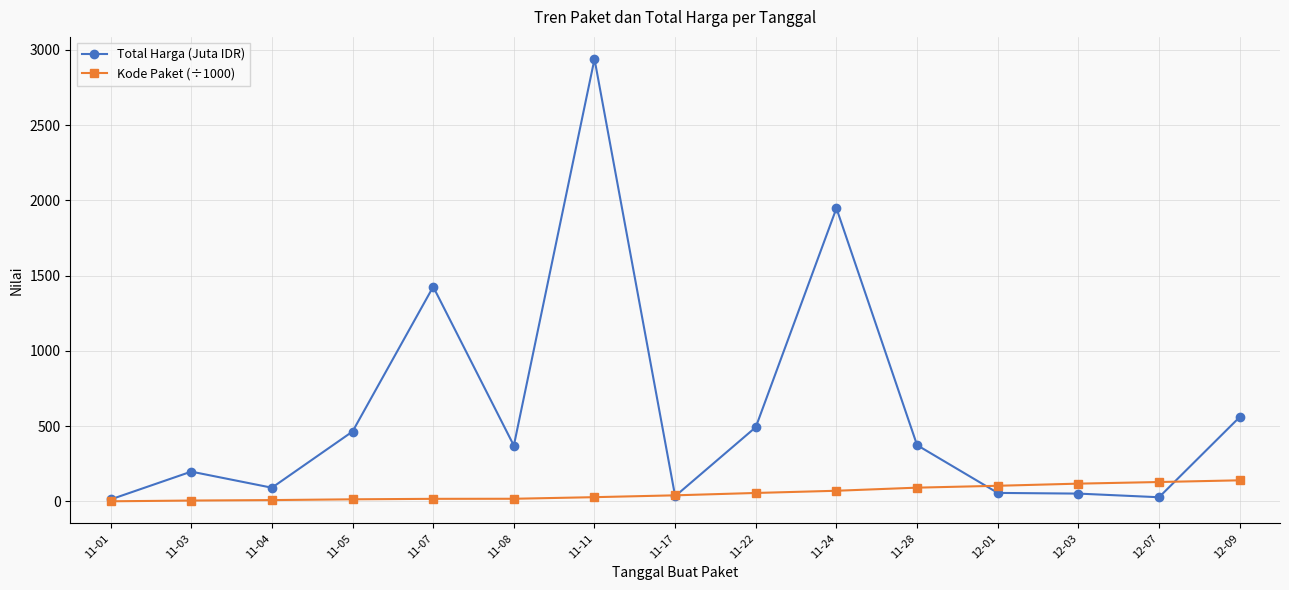

How many values in the Total Harga (Juta IDR) series are below 370?

7